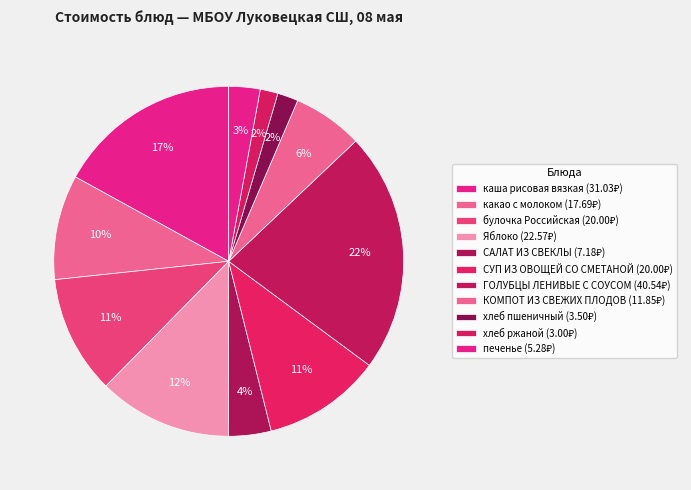

Count the number of slices in the pie.

11